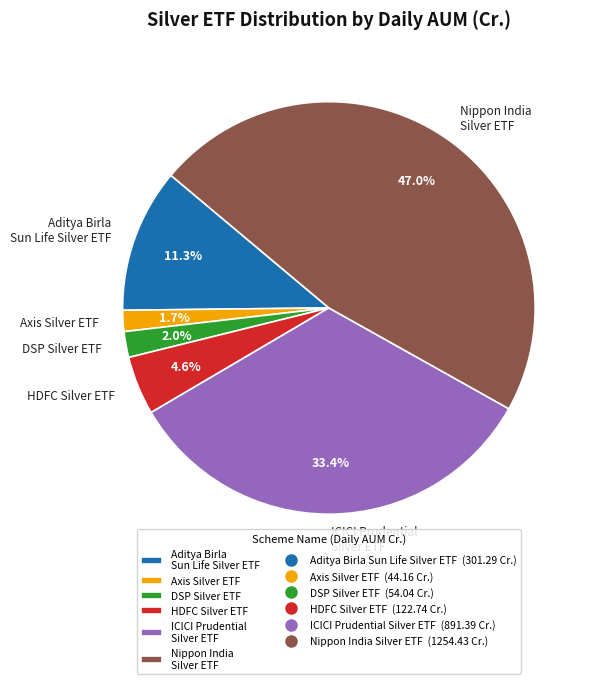

To the nearest percent, what percentage of the pie is DSP Silver ETF?

2%